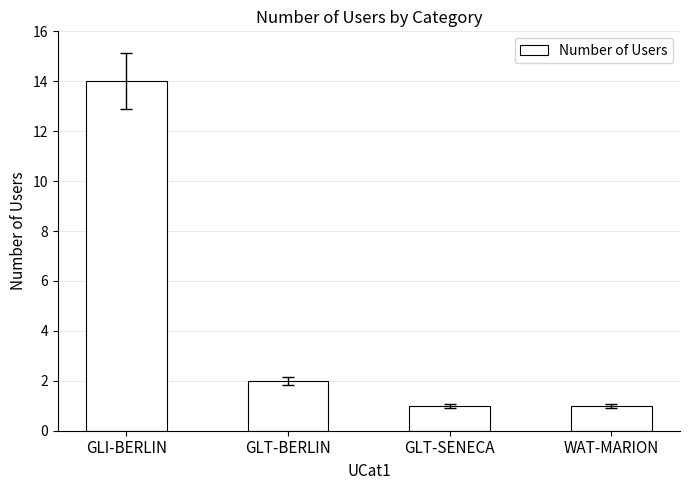

The chart shows a value of 2 at GLT-BERLIN. True or false?

True